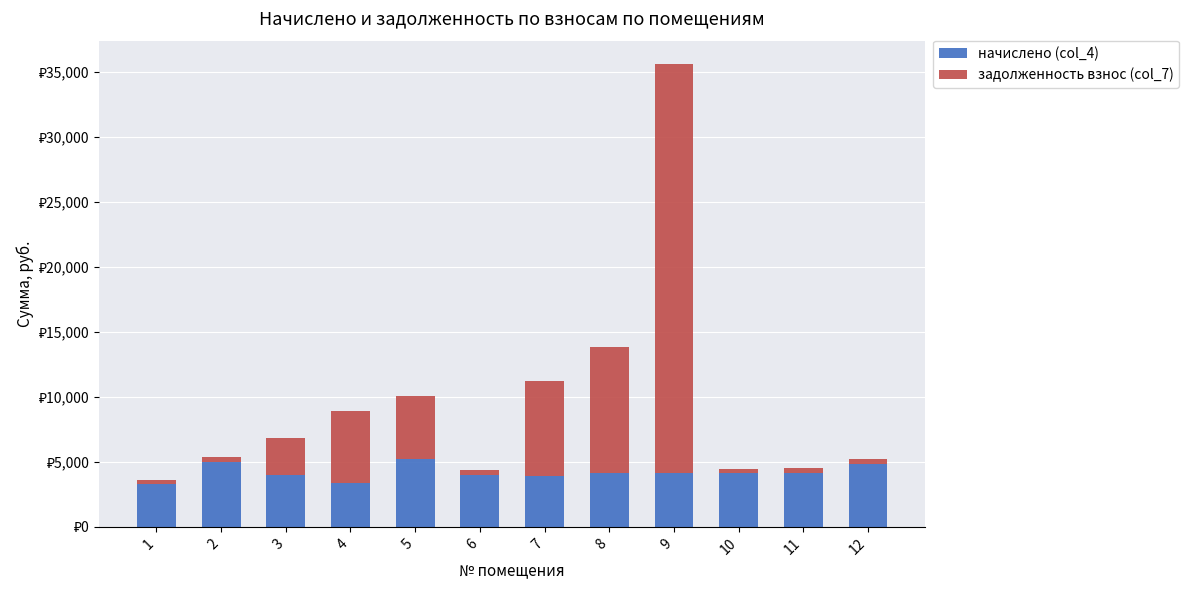

Are the bars horizontal?

No